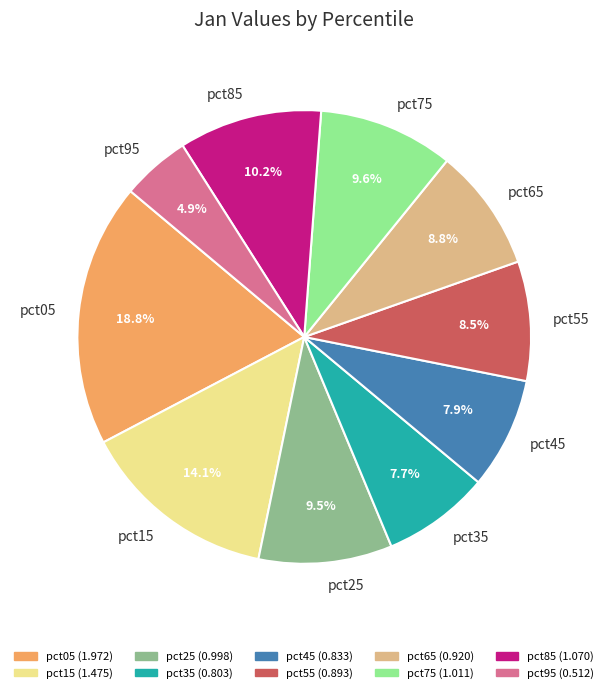

What percentage is the pct05 slice, to the nearest percent?

19%